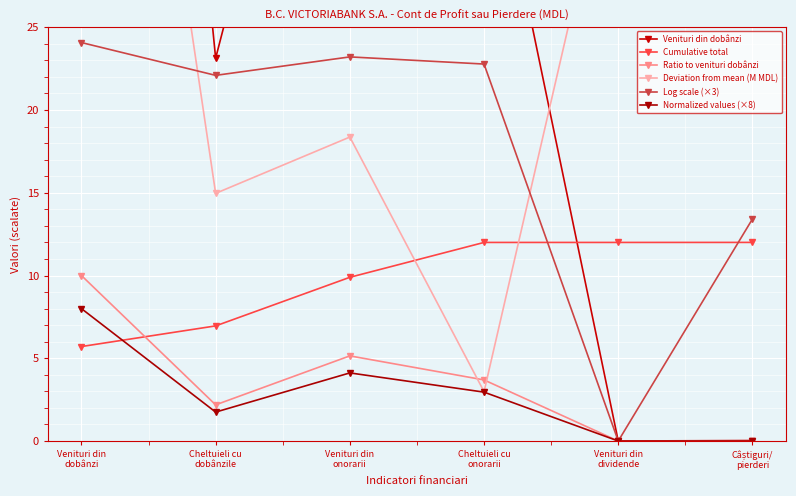

True or false: Ratio to venituri dobânzi has a value of 5.8 at Cheltuieli cu
onorarii.

False